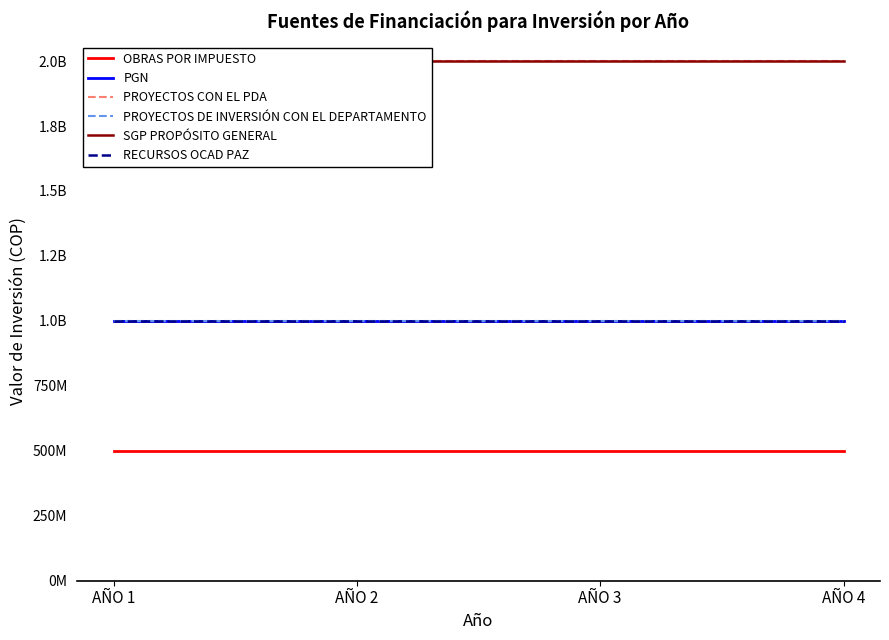

At which category is the sum across all series the highest?

AÑO 1